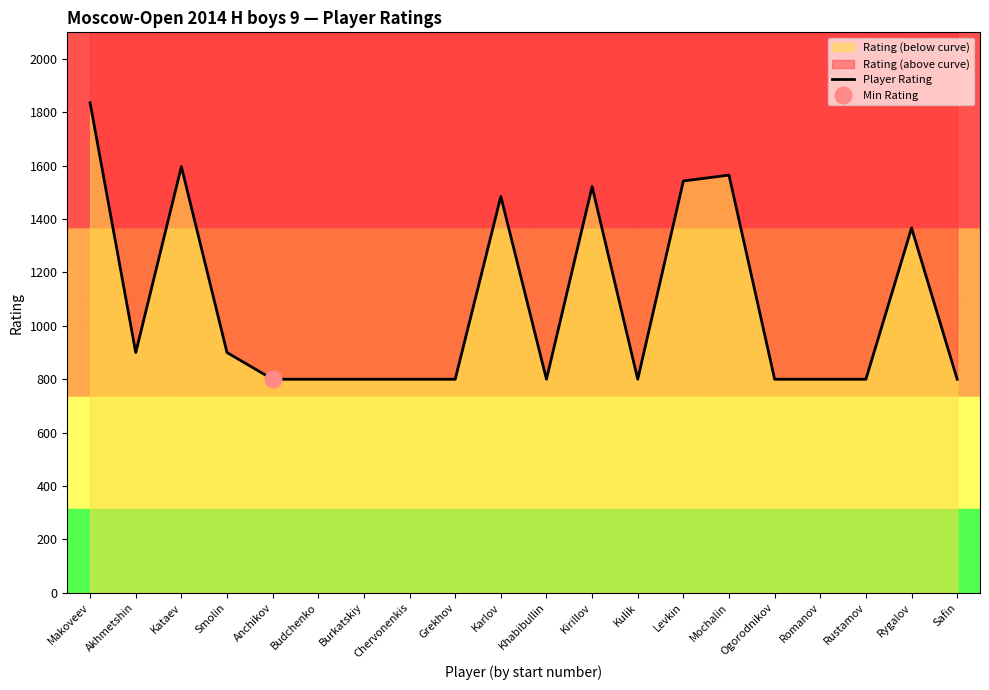

How many series are shown in this chart?

1